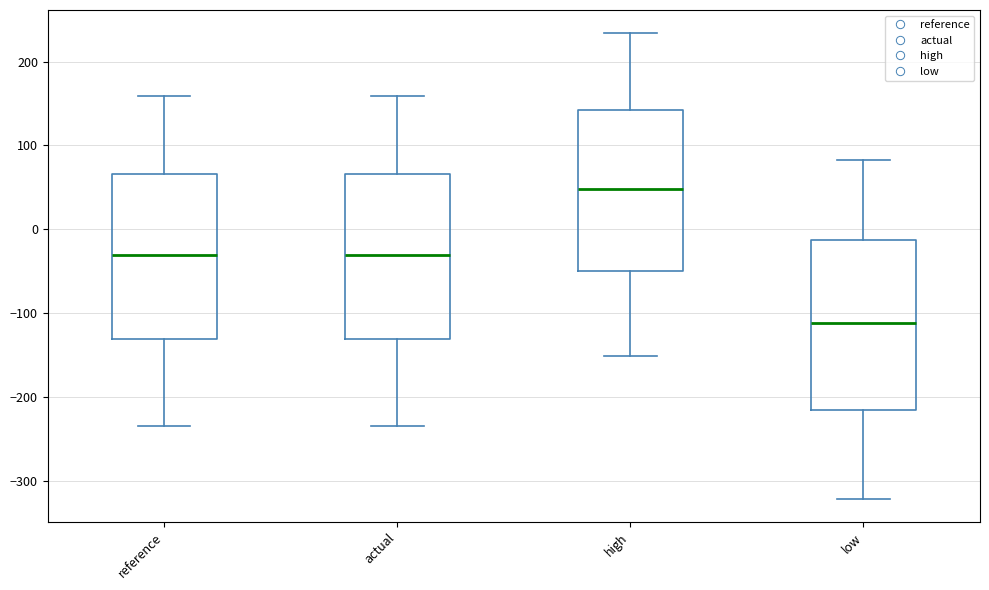

Which box has the lowest median line?

low